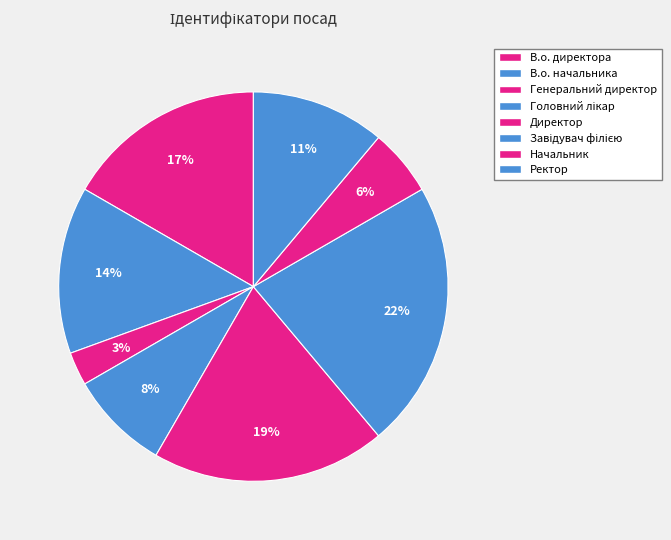

Between Ректор and В.о. начальника, which is larger?

В.о. начальника